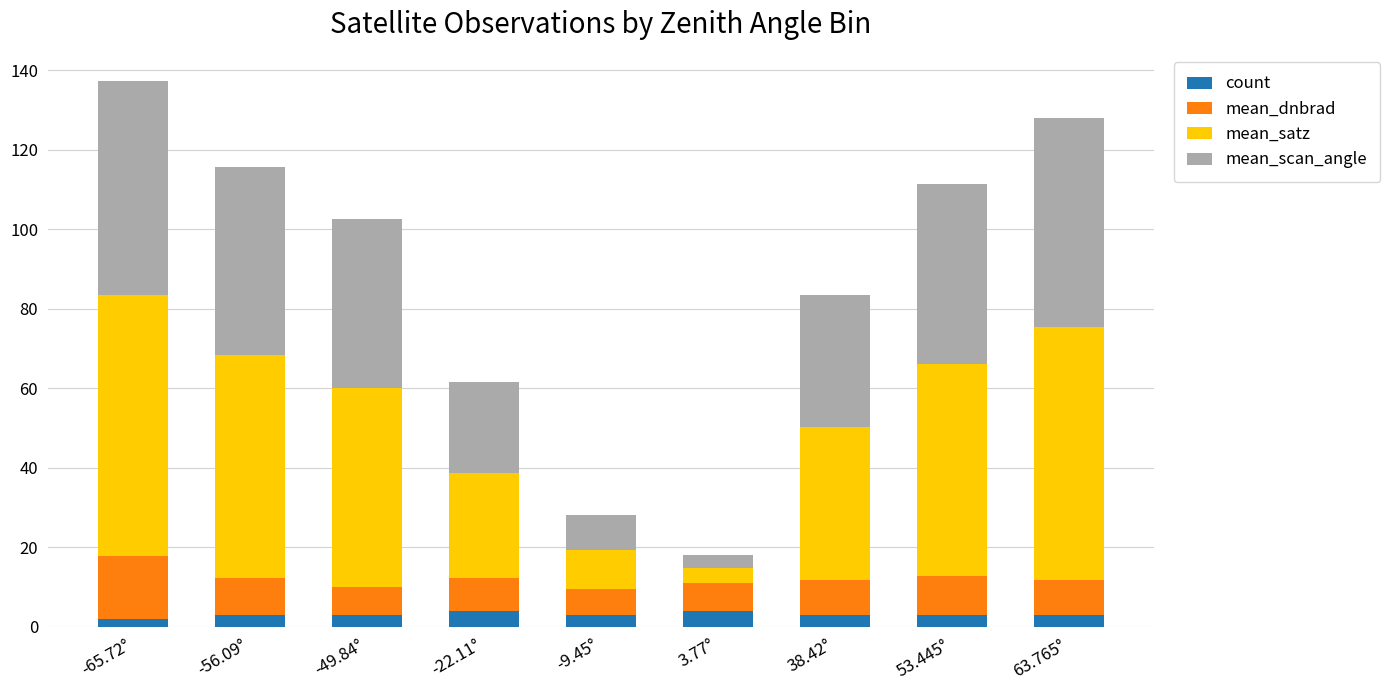

What is the average value of the count series?

3.1